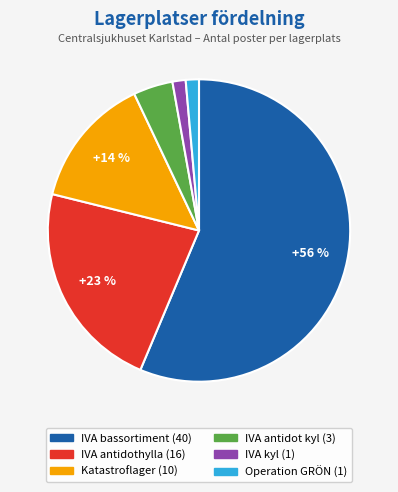

To the nearest percent, what is the average slice percentage?

17%